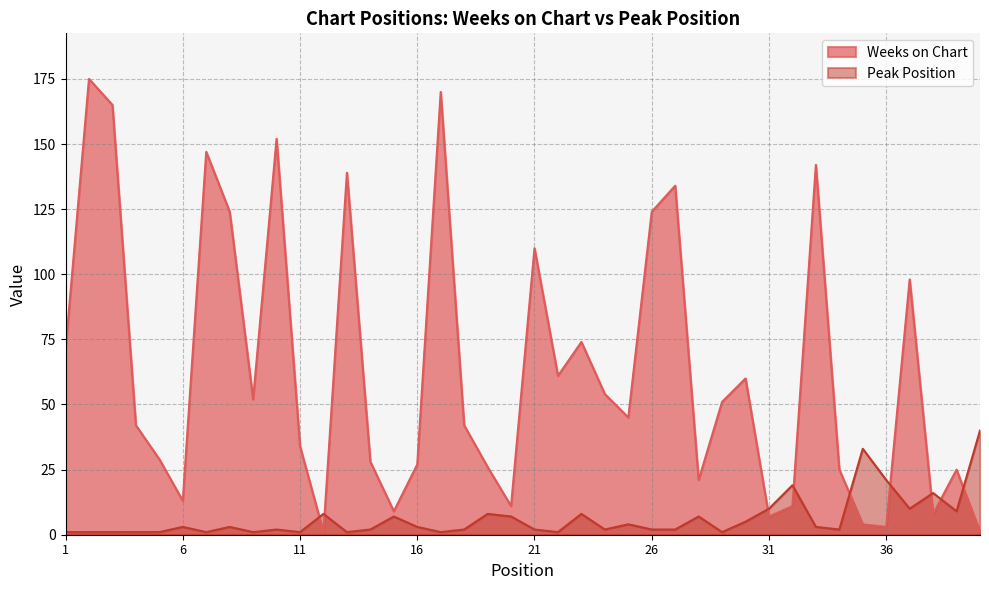

What is the sum of all Weeks on Chart values?

2515